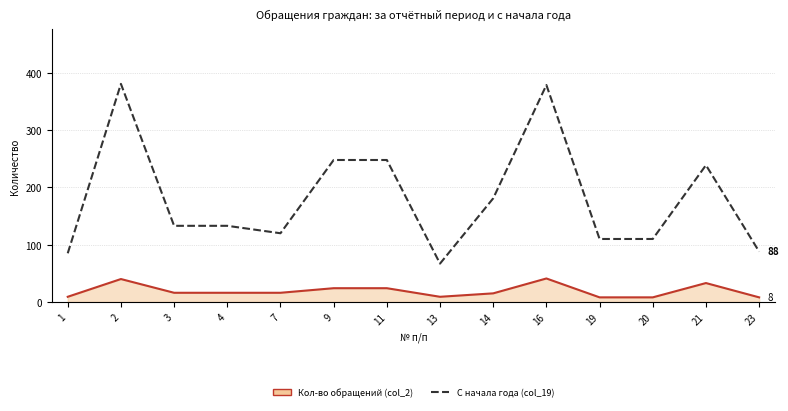

Which series has the largest total across all categories?

С начала года (col_19)